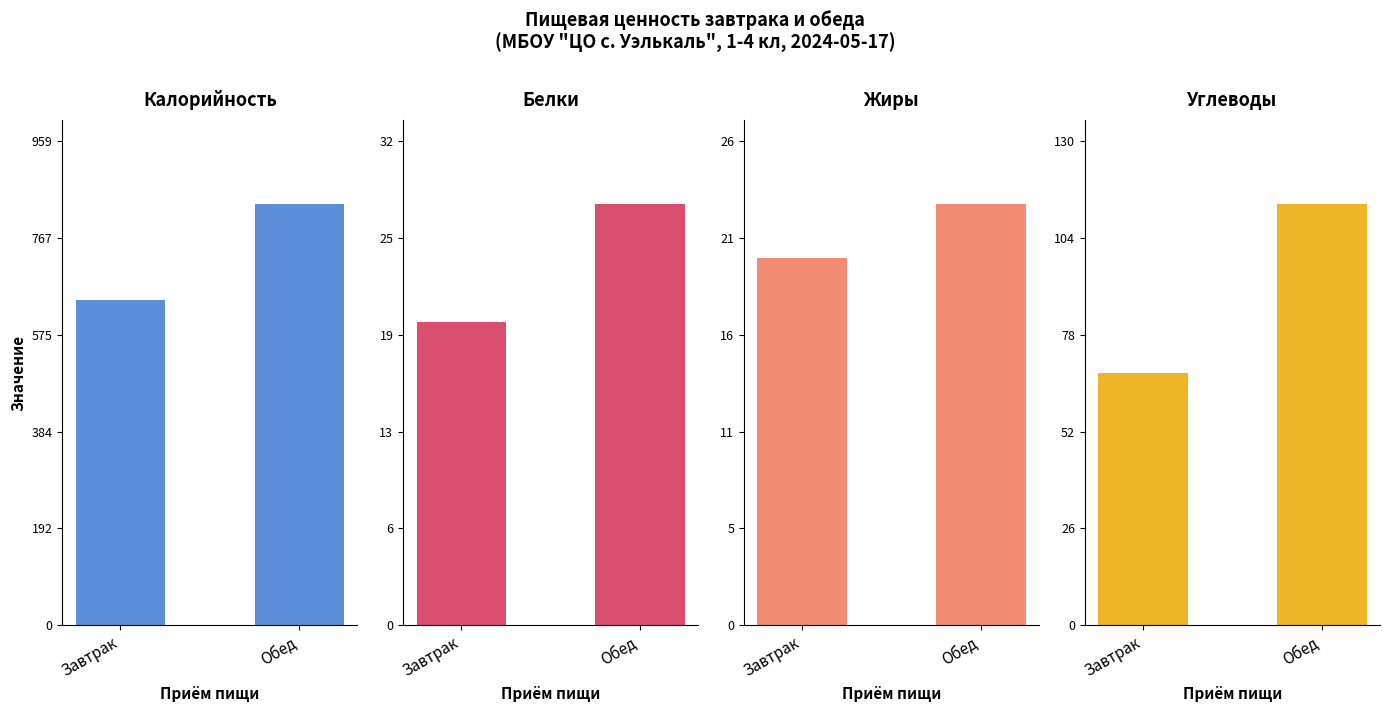

What is the sum of the Калорийность values at Завтрак and Обед?

1477.5